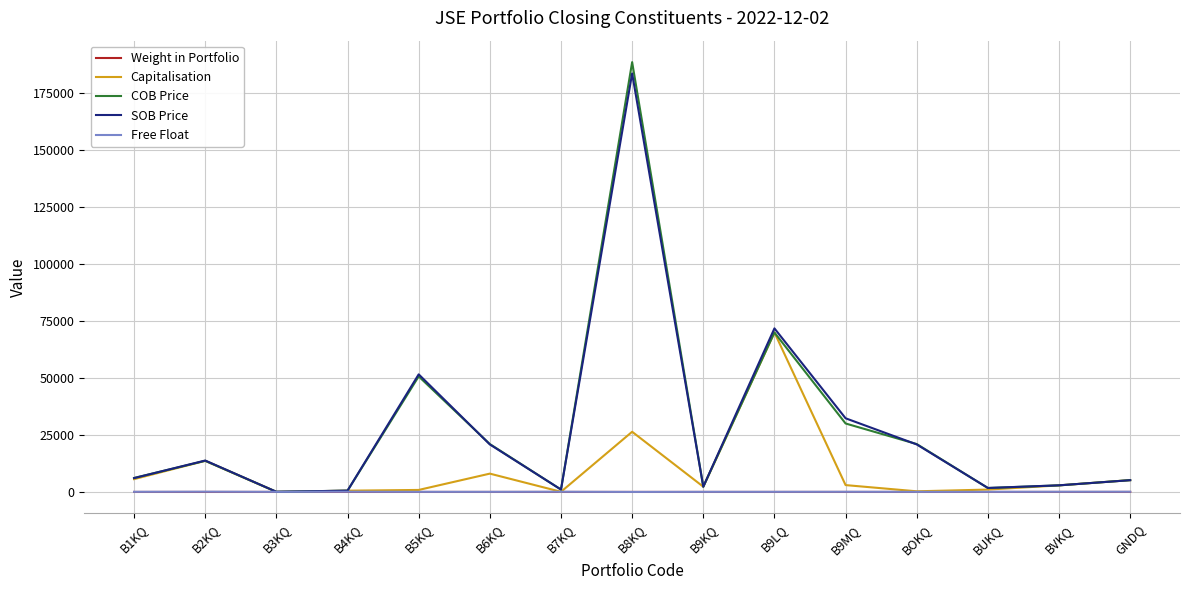

Between B7KQ and B8KQ, which series saw the biggest shift?

COB Price